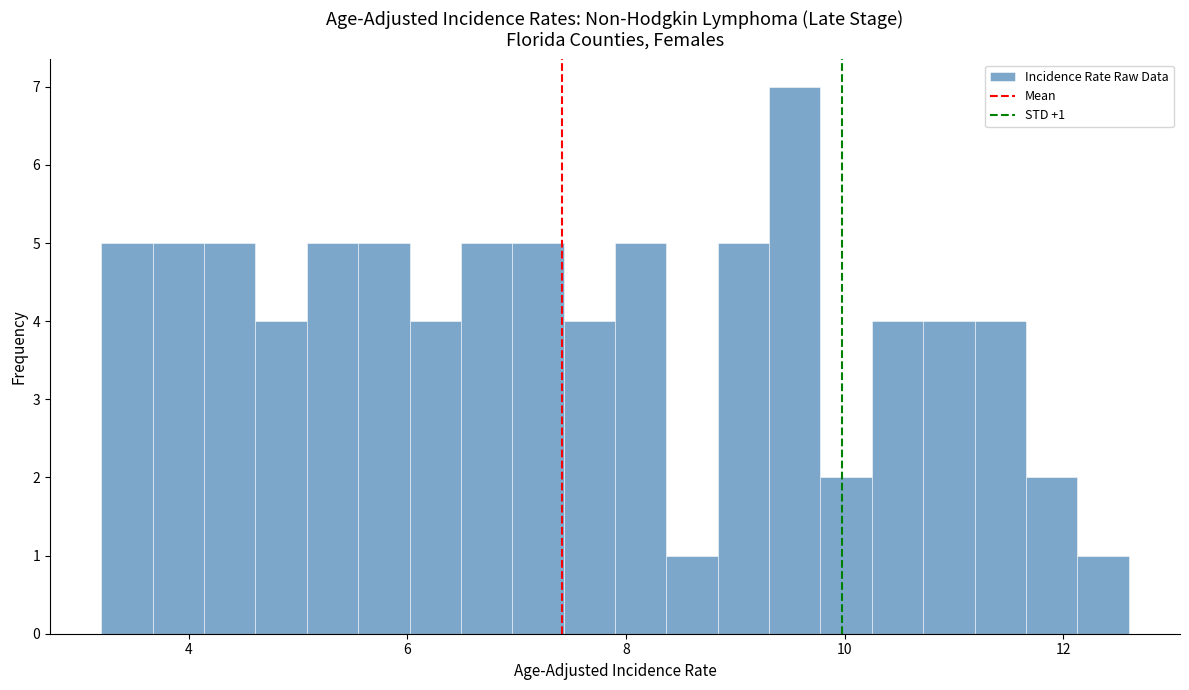

Read against the x-axis, roughly where is the centre of the tallest bar?

9.6